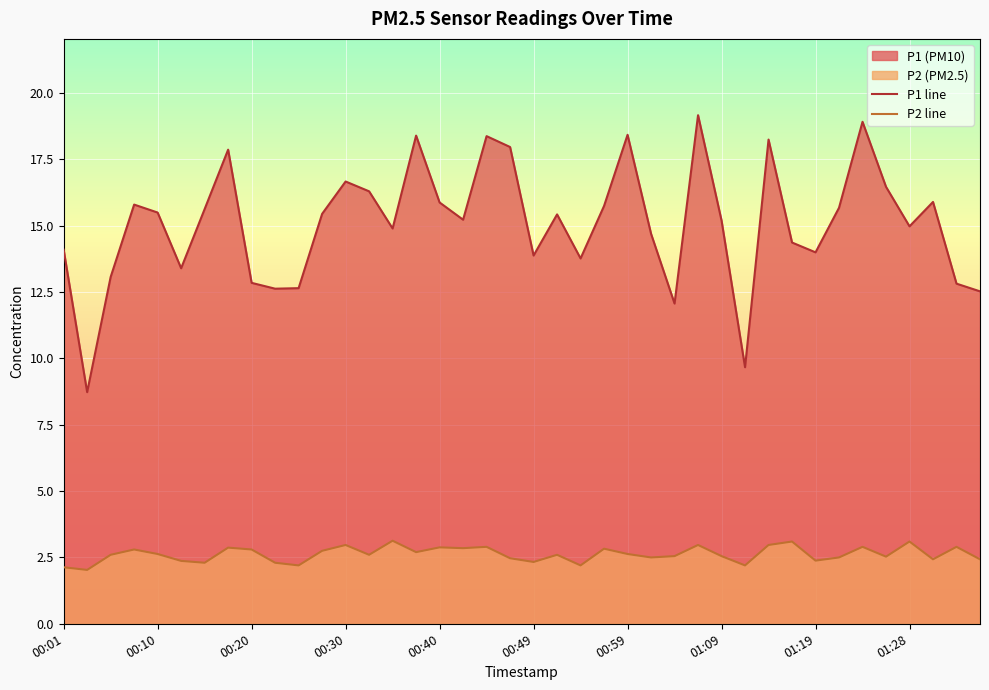

At which category does P1 reach its first local peak?

00:08